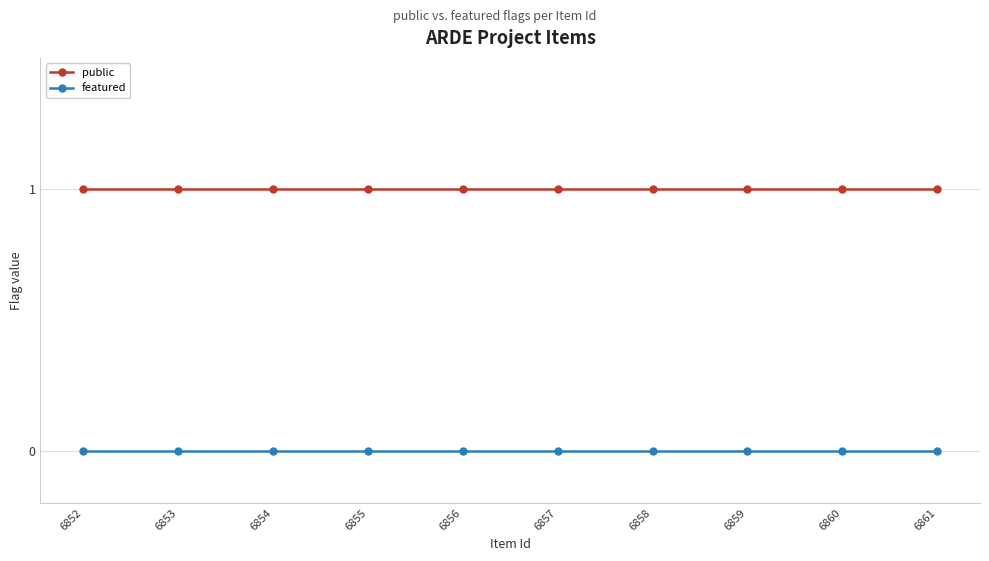

At 6854, list the series in order from largest to smallest.

public, featured